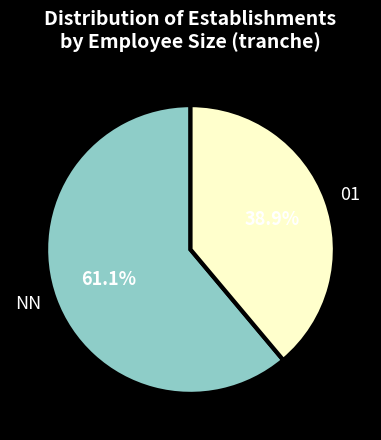

Which has a higher value, NN or 01?

NN